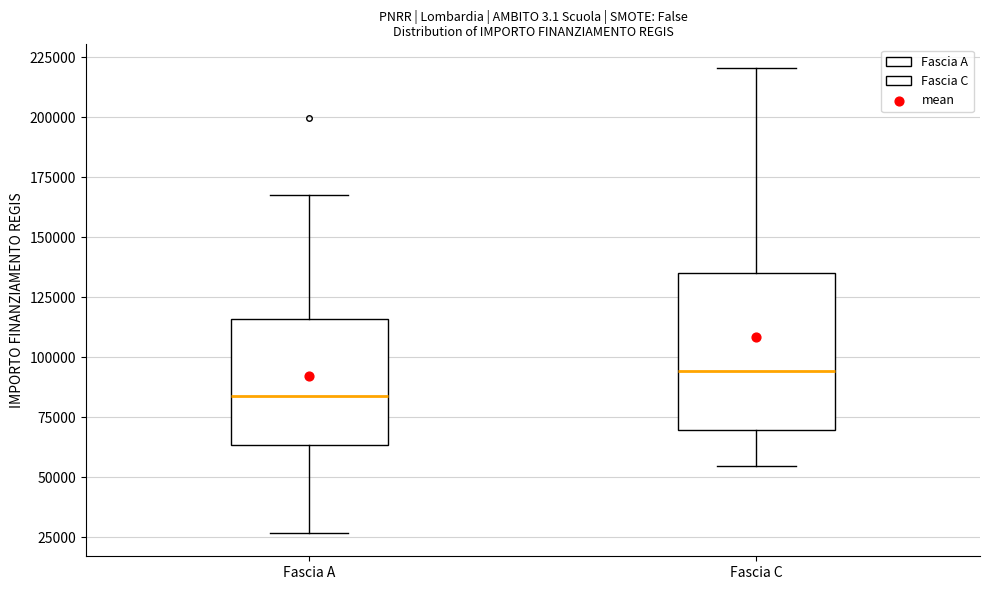

Where is the lower edge of the box for Fascia A on the y-axis? The values are not printed on the chart, so give them approximately, as read against the axis.

65000